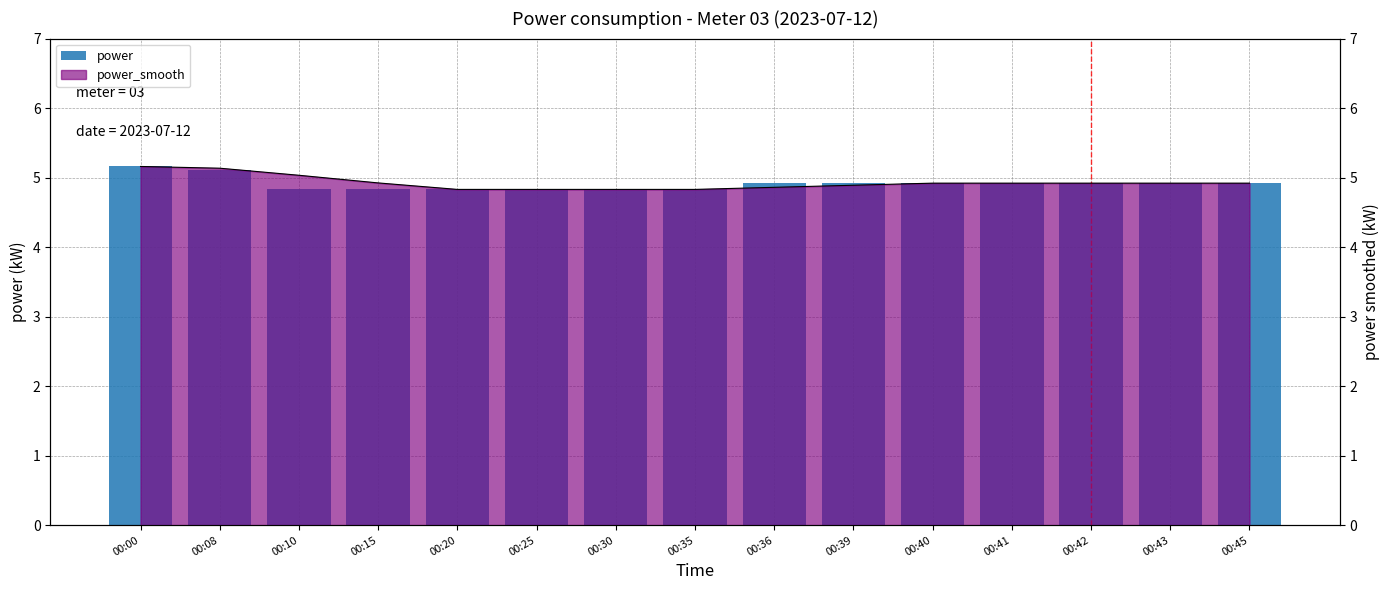

Rank the categories by value from lowest to highest.

00:10, 00:15, 00:20, 00:25, 00:30, 00:35, 00:36, 00:39, 00:40, 00:41, 00:42, 00:43, 00:45, 00:08, 00:00